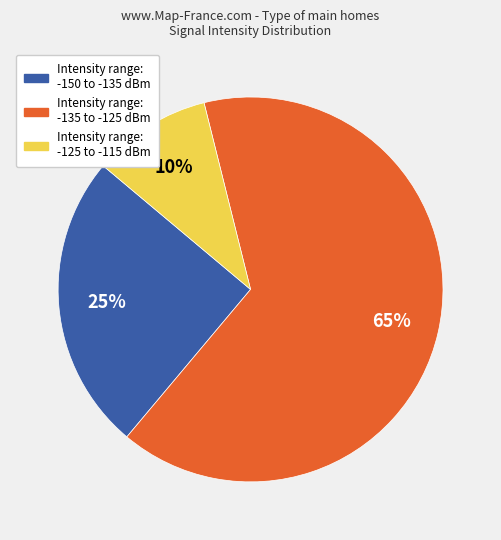

To the nearest percent, what is the difference between the largest and smallest slice percentages?

55%